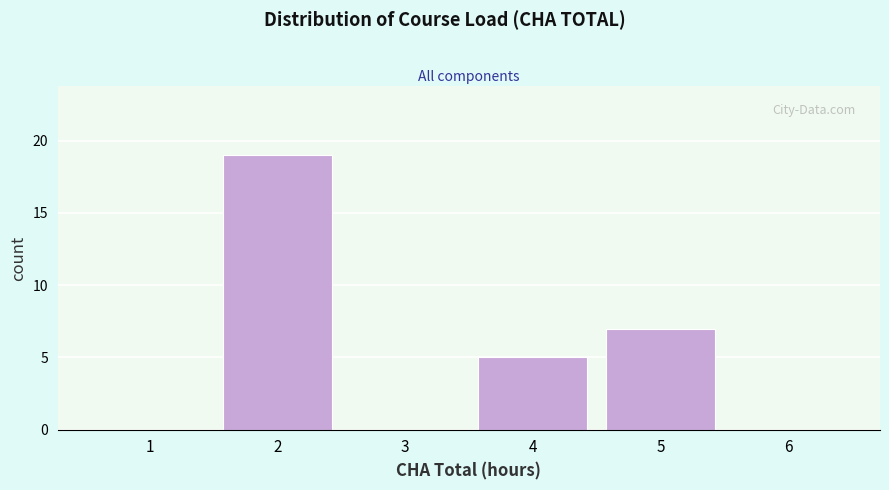

What is the height of the bar covering 1.5 to 2.5 on the x-axis? The values are not printed on the chart, so give them approximately, as read against the axis.

19